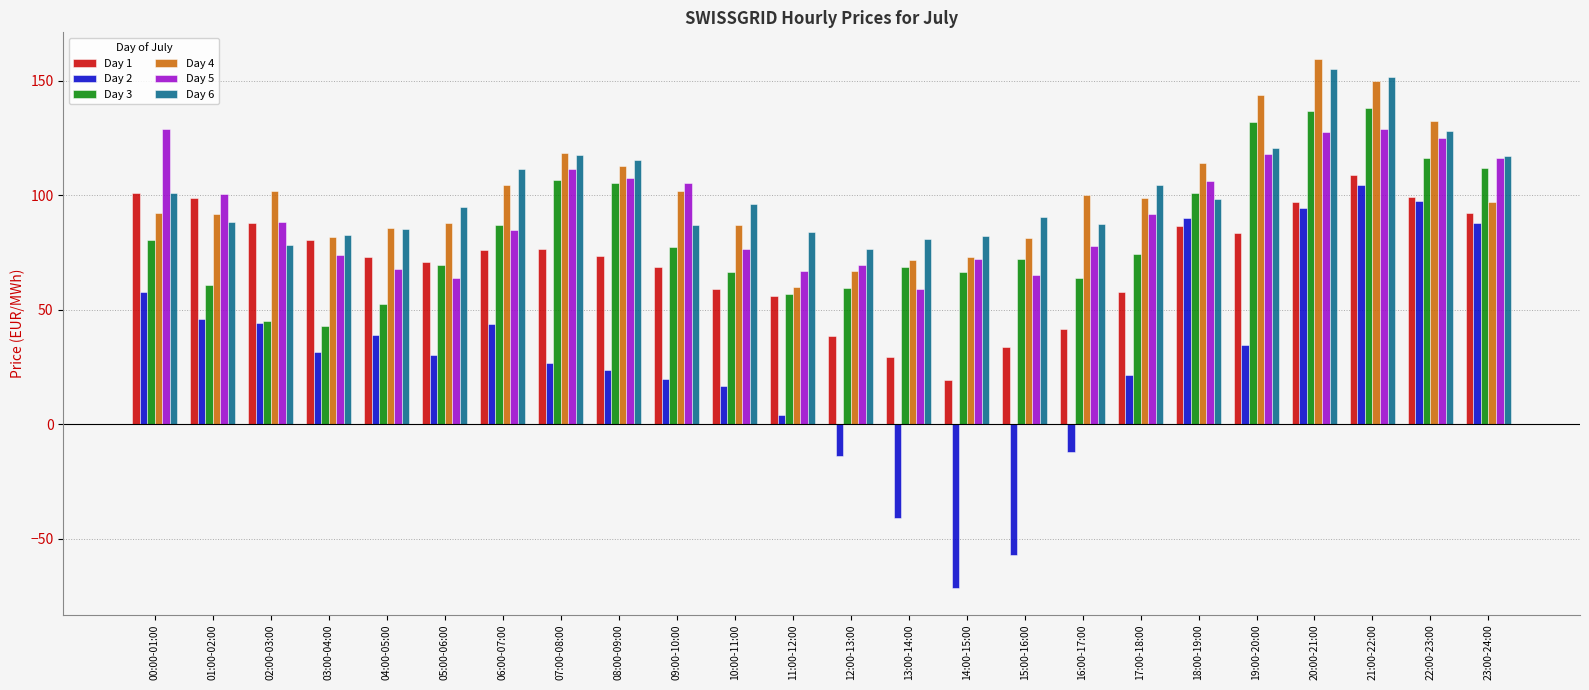

Does the chart contain any negative values?

Yes